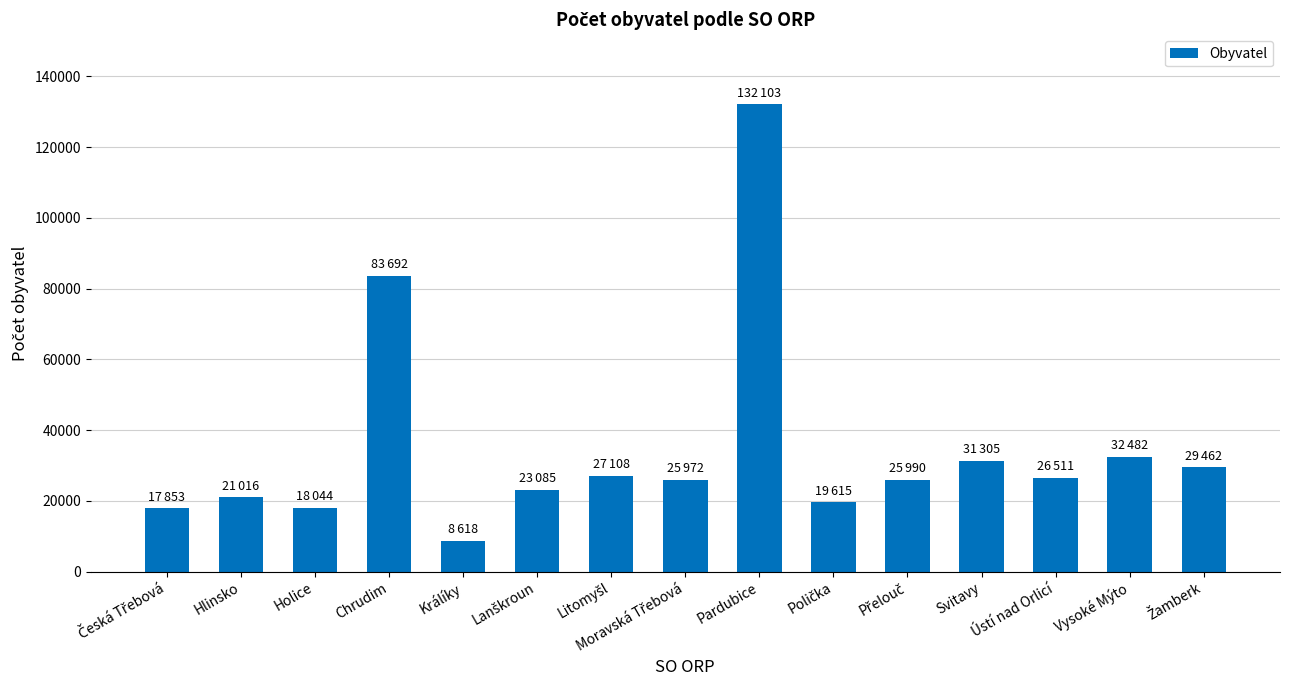

Which label corresponds to the smallest value in the chart?

Králíky